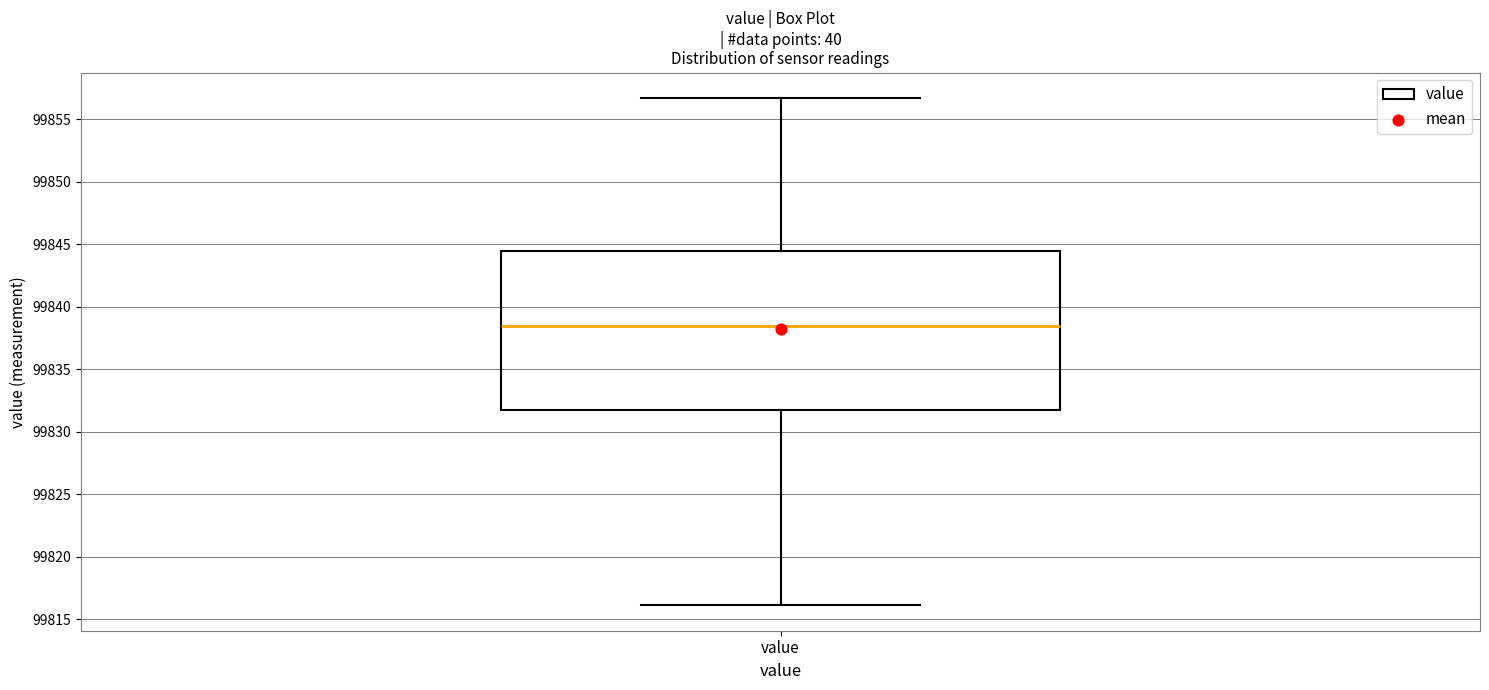

Transcribe this box plot: give where the median line is, the range the box spans, and where the two whiskers end, as read against the y-axis. The values are not printed on the chart, so give them approximately, as read against the axis.

median 99838.5, box 99832.0 to 99844.5, whiskers 99816.0 to 99856.5